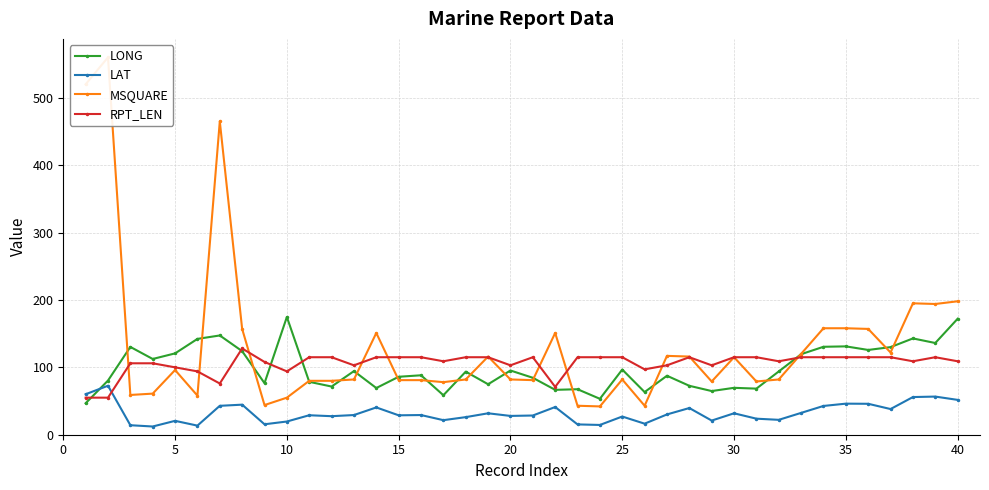

True or false: LONG and LAT cross at least once.

True